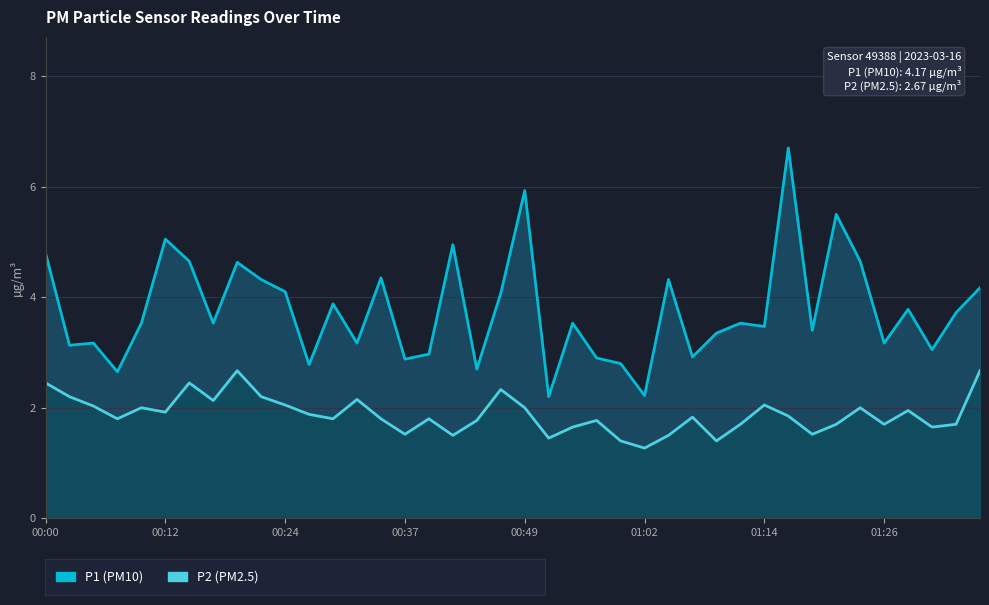

What is the value of the P1 point at the 3rd from the left?

3.2